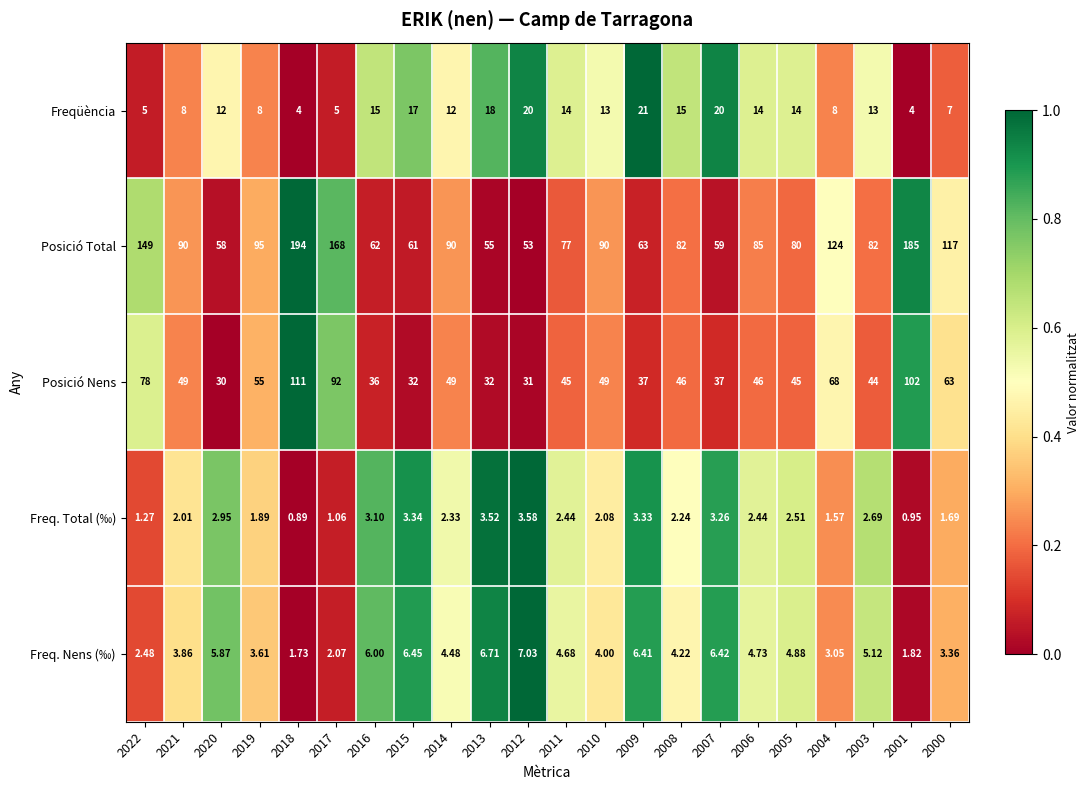

Which series has the largest total across all categories?

Posició Total